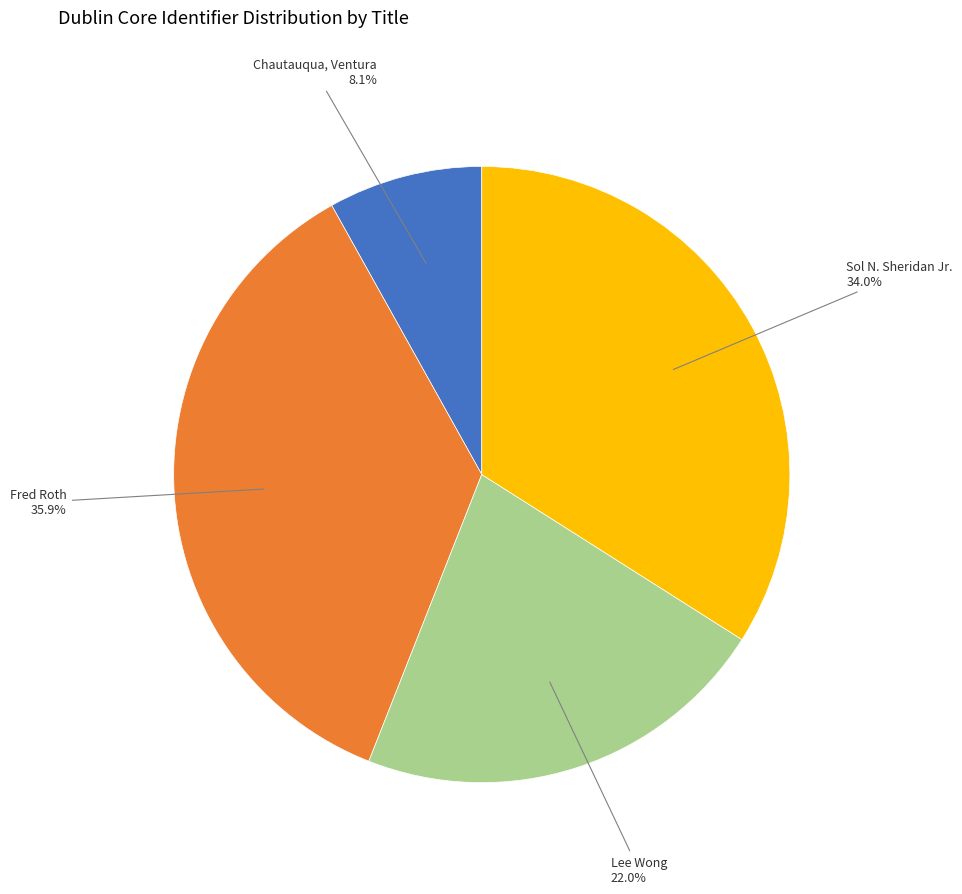

How much of the chart is everything except Sol N. Sheridan Jr.?

66.0%